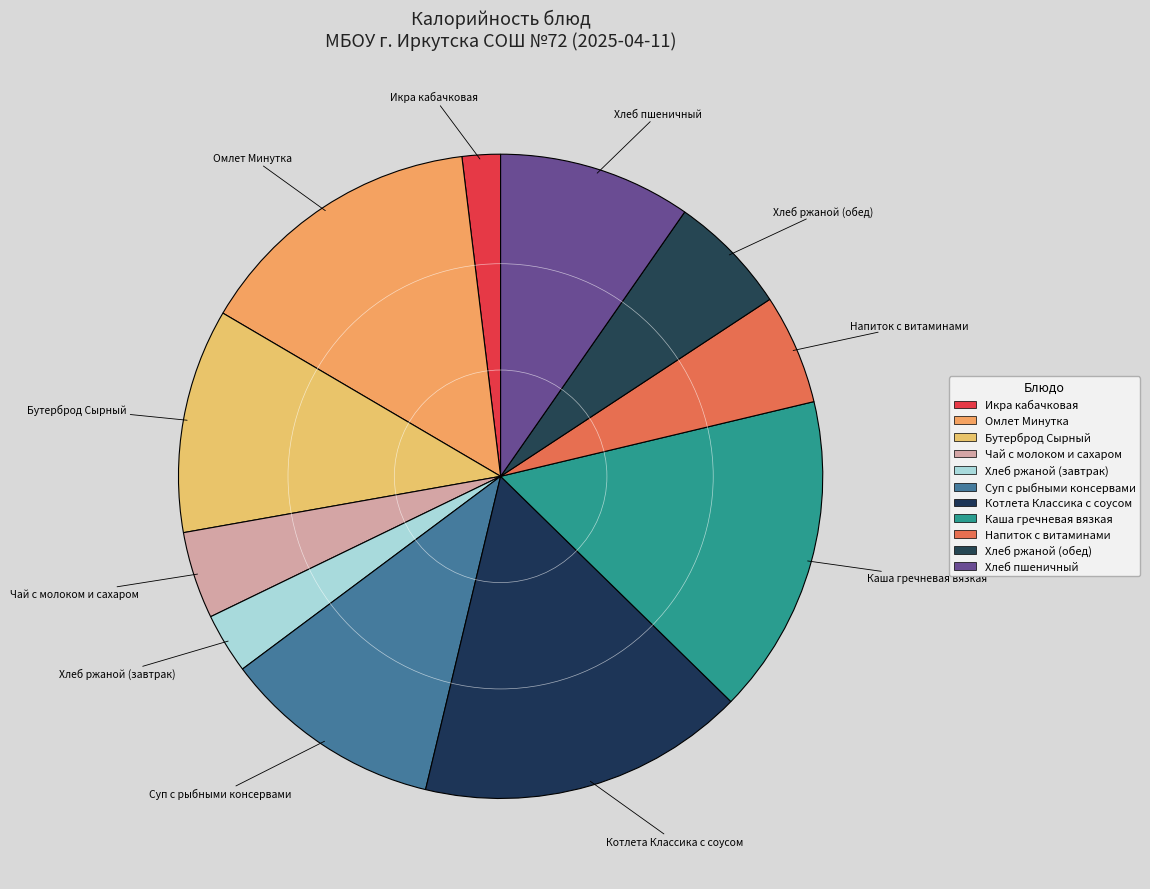

True or false: Суп с рыбными консервами accounts for 23% of the total.

False